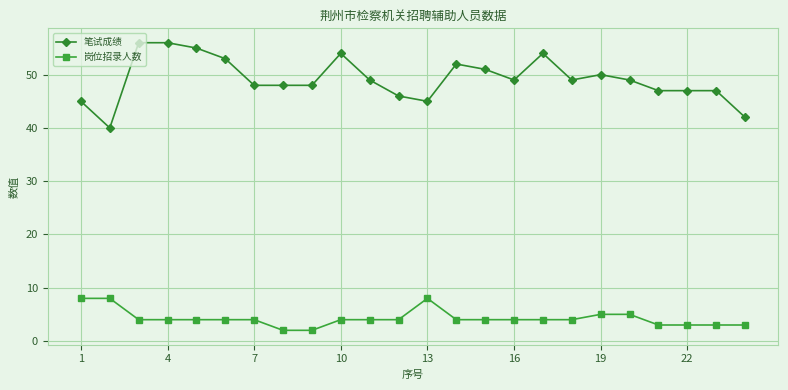

Which series has the largest total across all categories?

笔试成绩